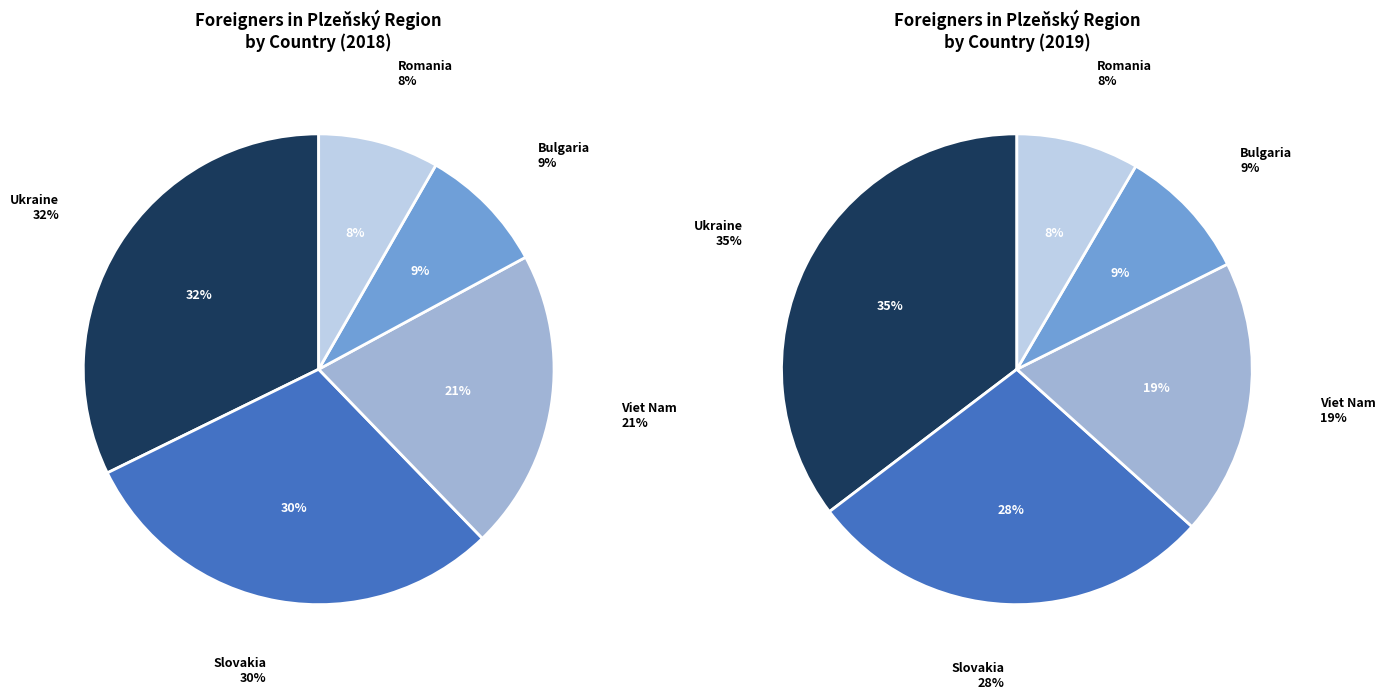

Is there any slice that represents more than half of the pie?

No